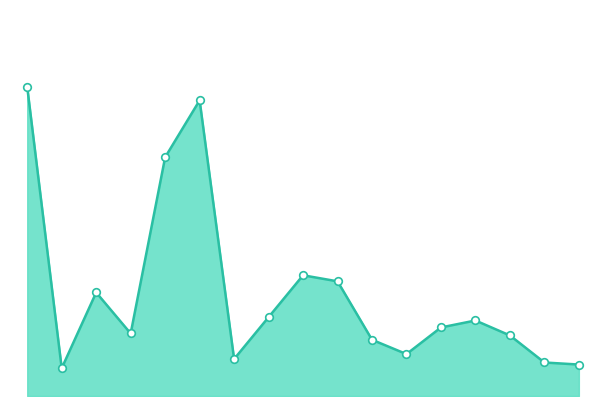

Is this an area chart (filled region under the line)?

Yes